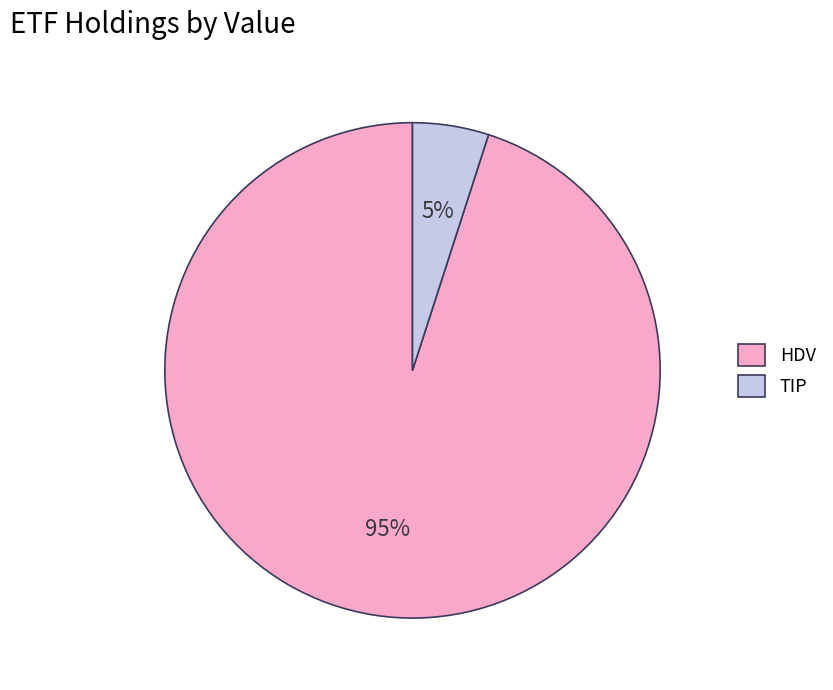

Is there a majority slice in this chart?

Yes